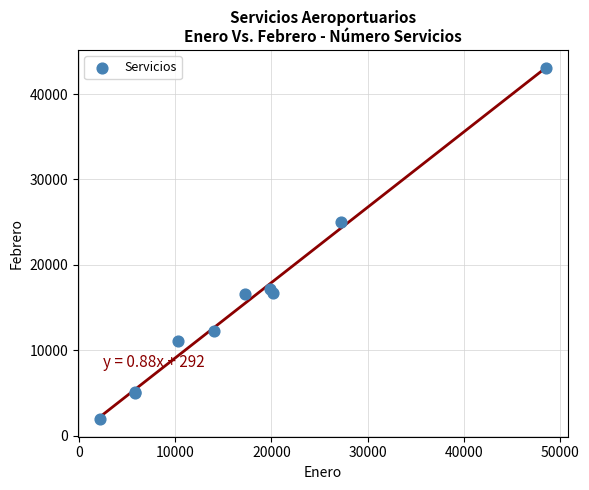

What Y value in the scatter plot is closest to 22480?

24972